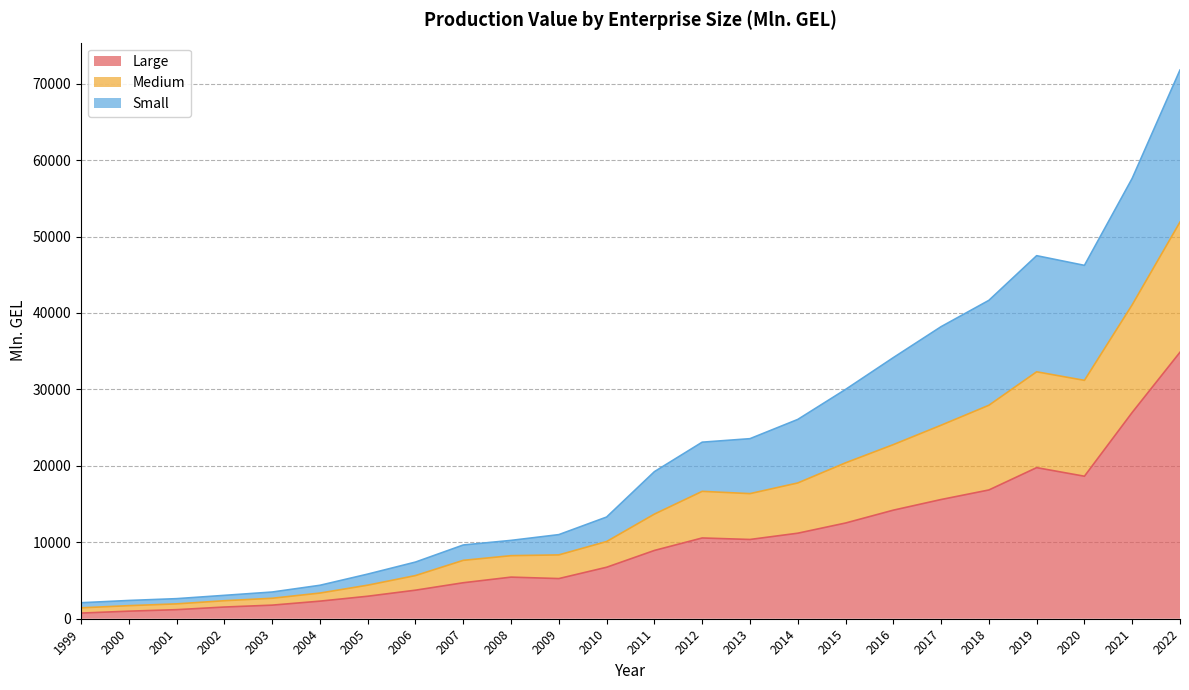

What is the total value across all series at 2021?

57613.8